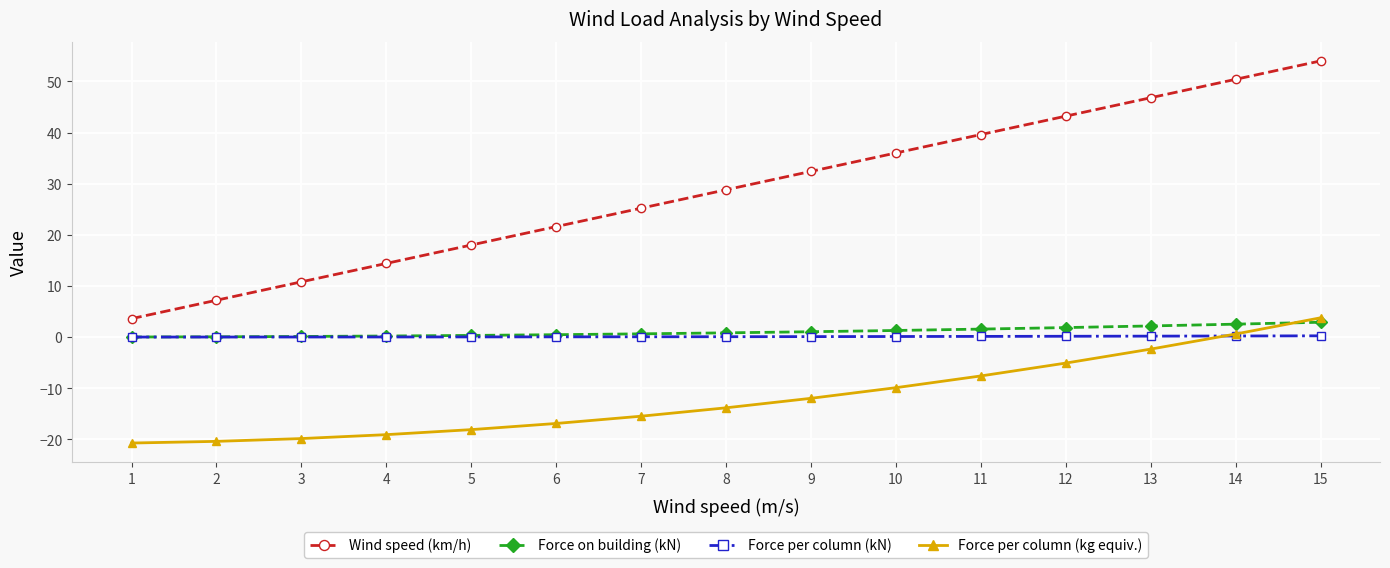

At how many categories does at least one series exceed 32?

7